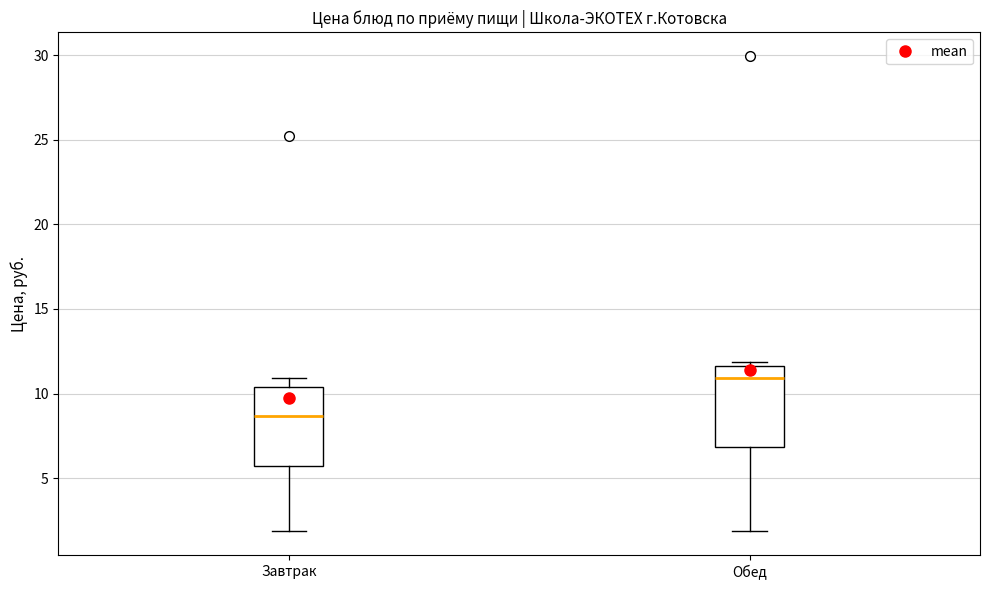

Where does the lower whisker of the box for Обед end on the y-axis? The values are not printed on the chart, so give them approximately, as read against the axis.

2.0